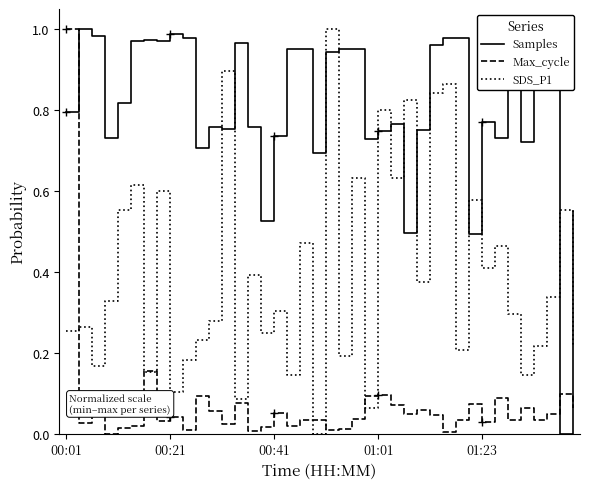

After their last crossing, which series has the higher values: SDS_P1 or Samples?

Samples